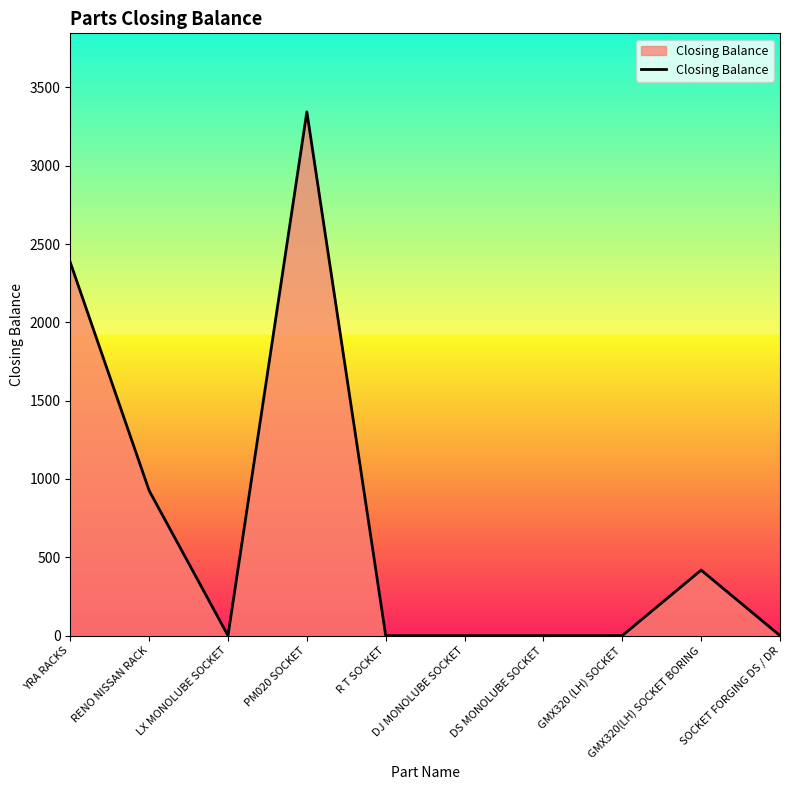

The chart shows a value of 0 at DJ MONOLUBE SOCKET. True or false?

True